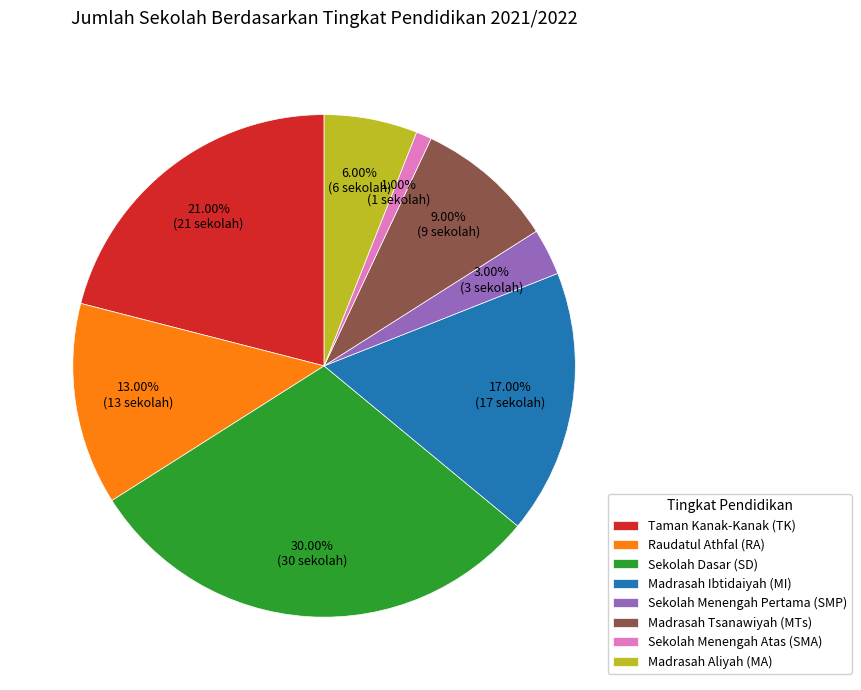

How many segments does this pie chart have?

8